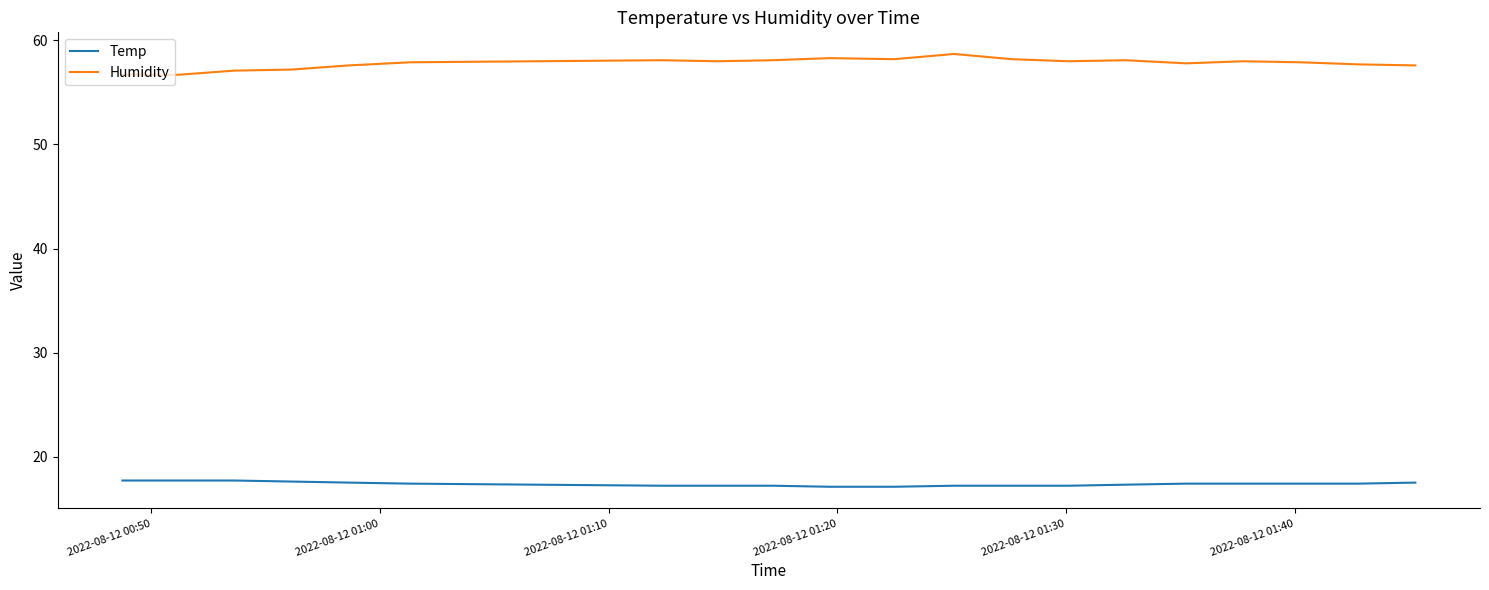

Does the chart display data point markers on the line(s)?

No